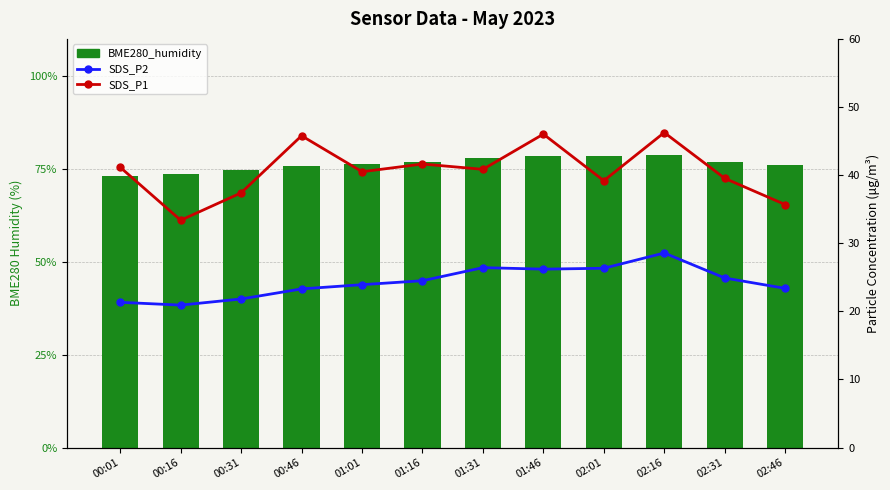

What is the smallest value displayed?

20.9